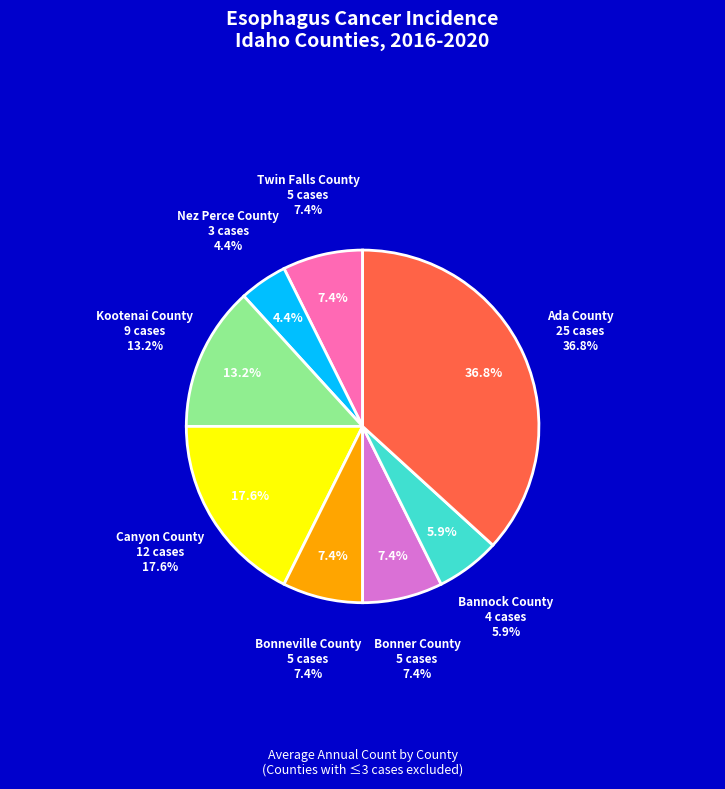

True or false: Kootenai County accounts for 13% of the total.

True